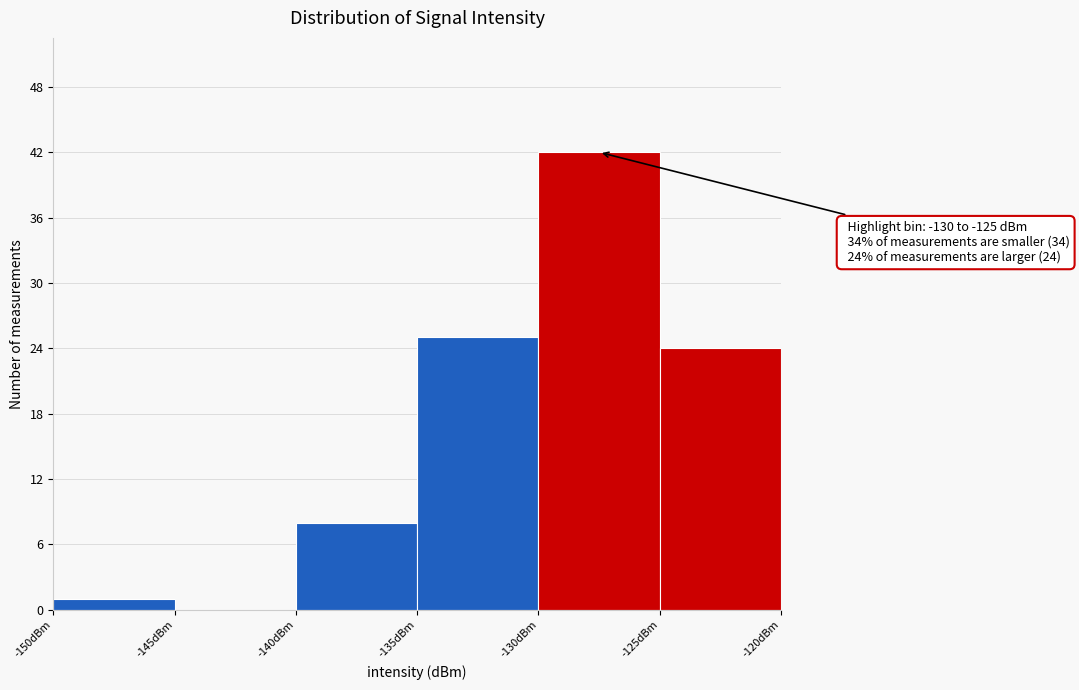

Over which range of the x-axis is the bar tallest?

-130 to -125